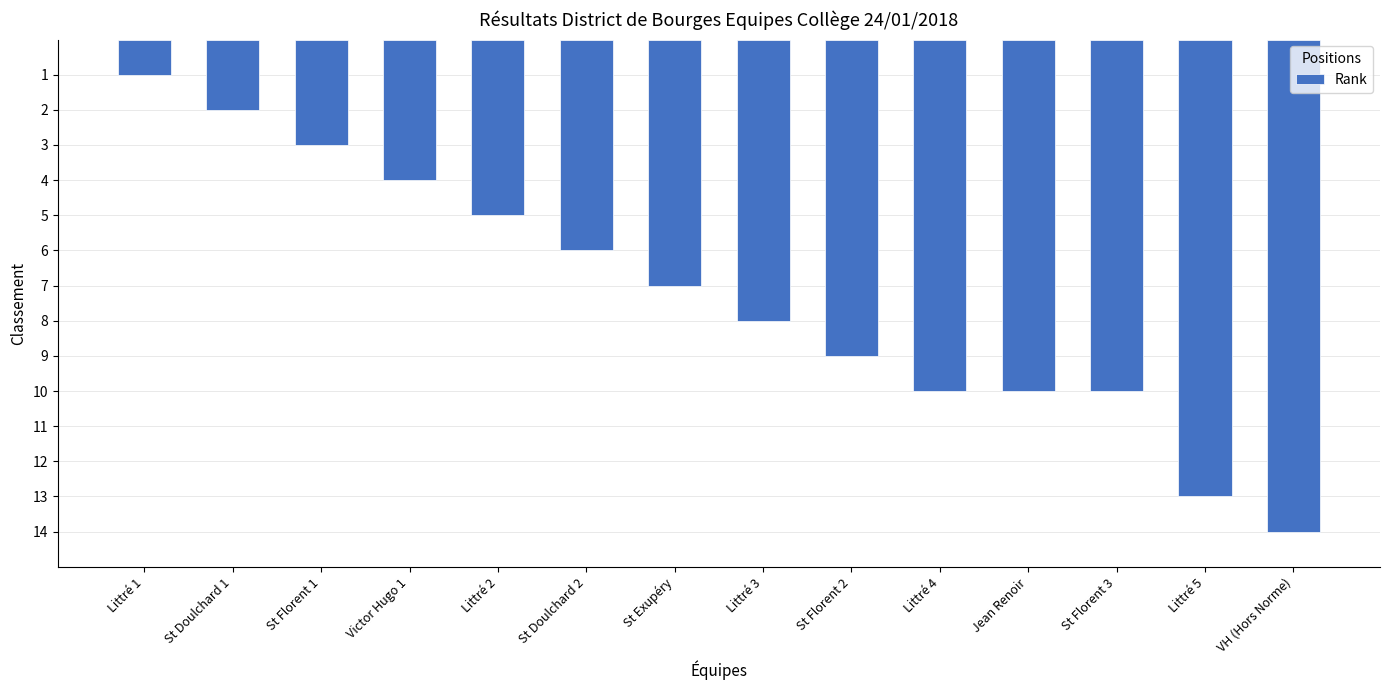

The value at Littré 2 is 7. True or false?

False